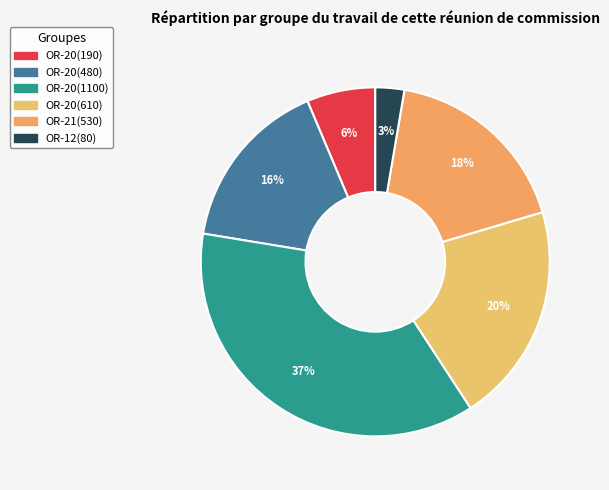

How many slices are in this pie chart?

6